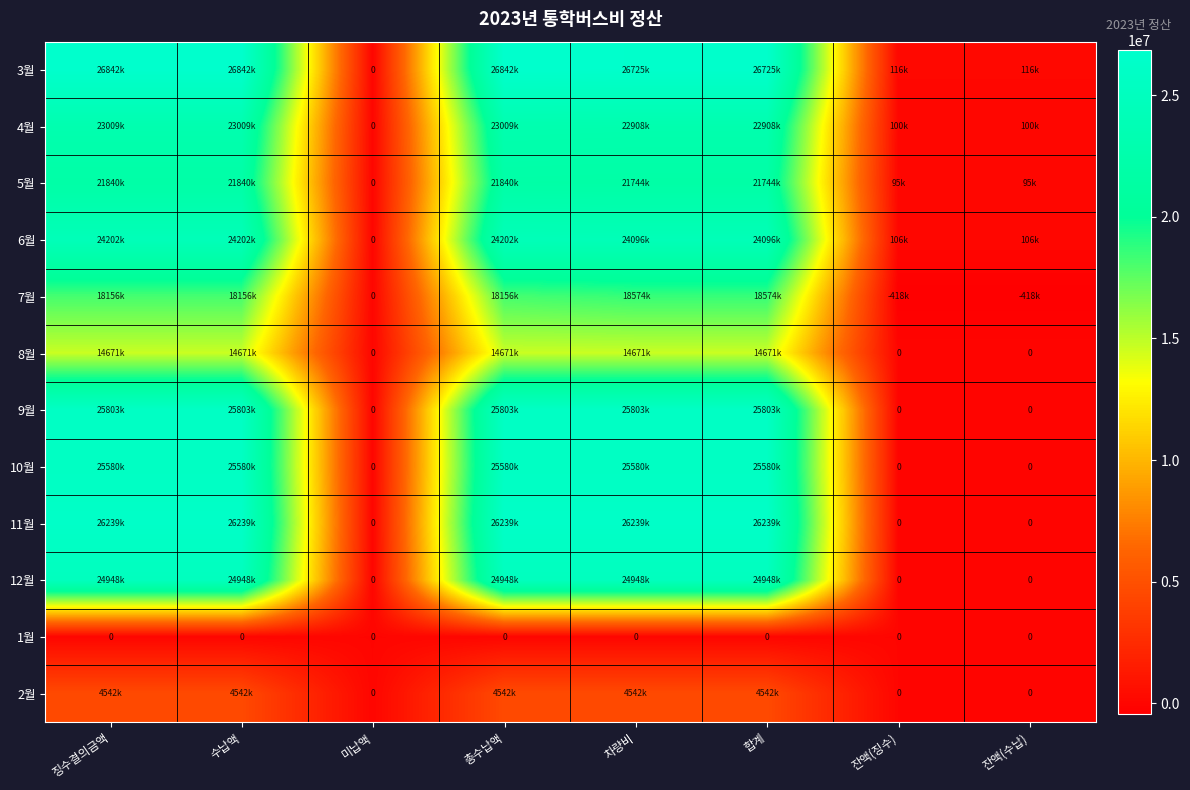

Which series has the largest range (max minus min)?

3월